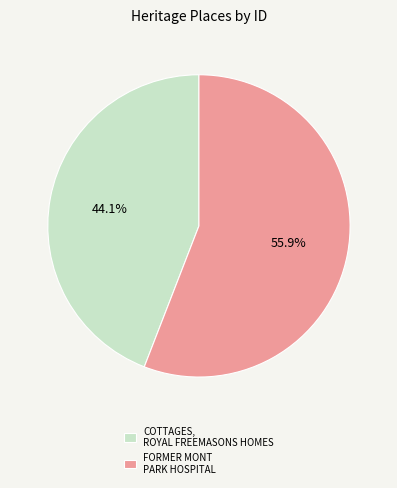

Combined, what portion of the pie is FORMER MONT PARK HOSPITAL and COTTAGES, ROYAL FREEMASONS HOMES?

100.0%